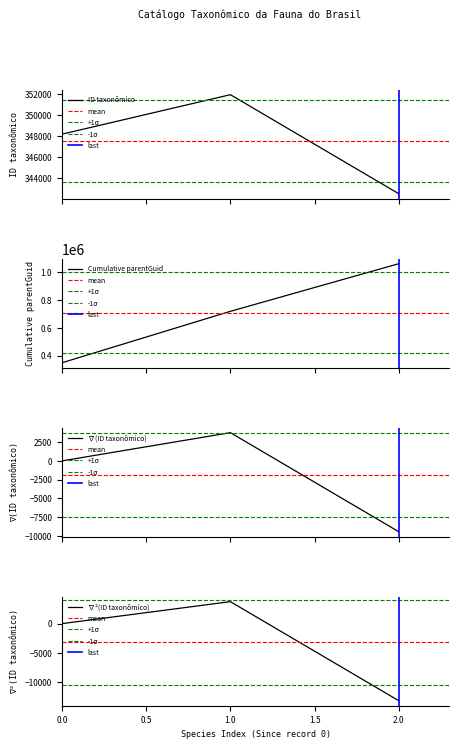

What is the difference between the maximum and minimum values?

9430